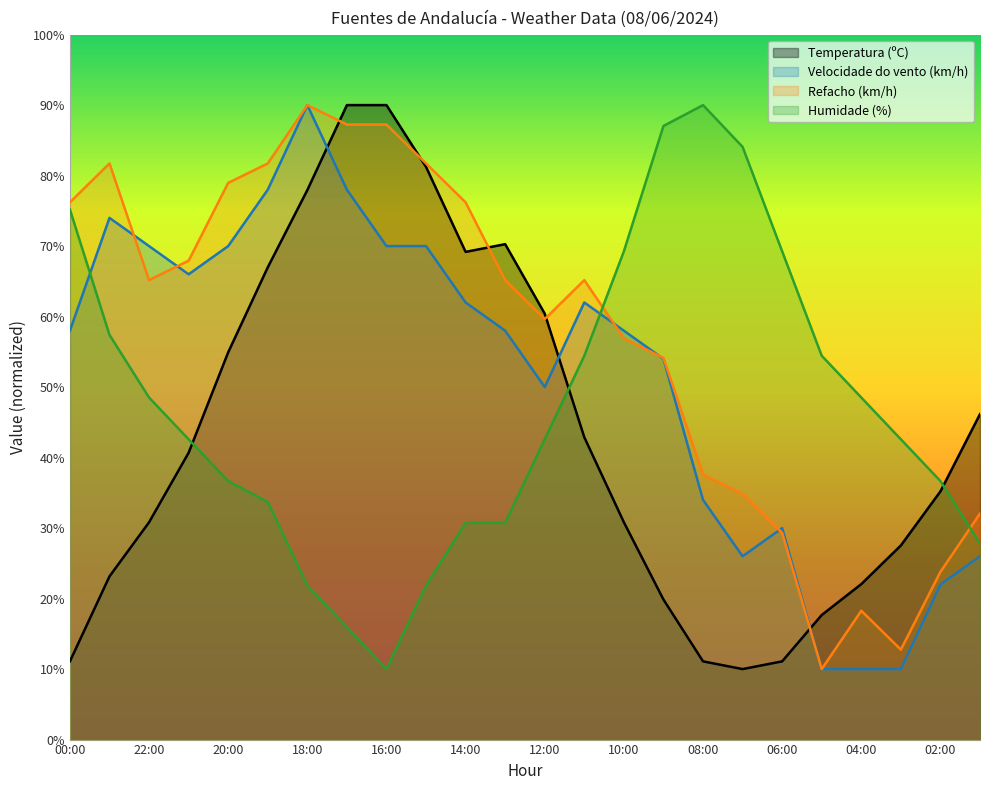

At which label is Velocidade do vento (km/h) closest to 50?

12:00